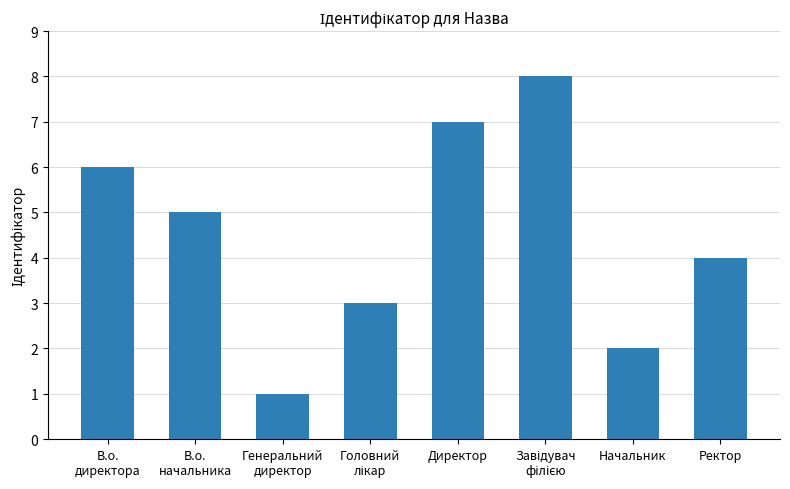

Does the chart contain stacked bars?

No